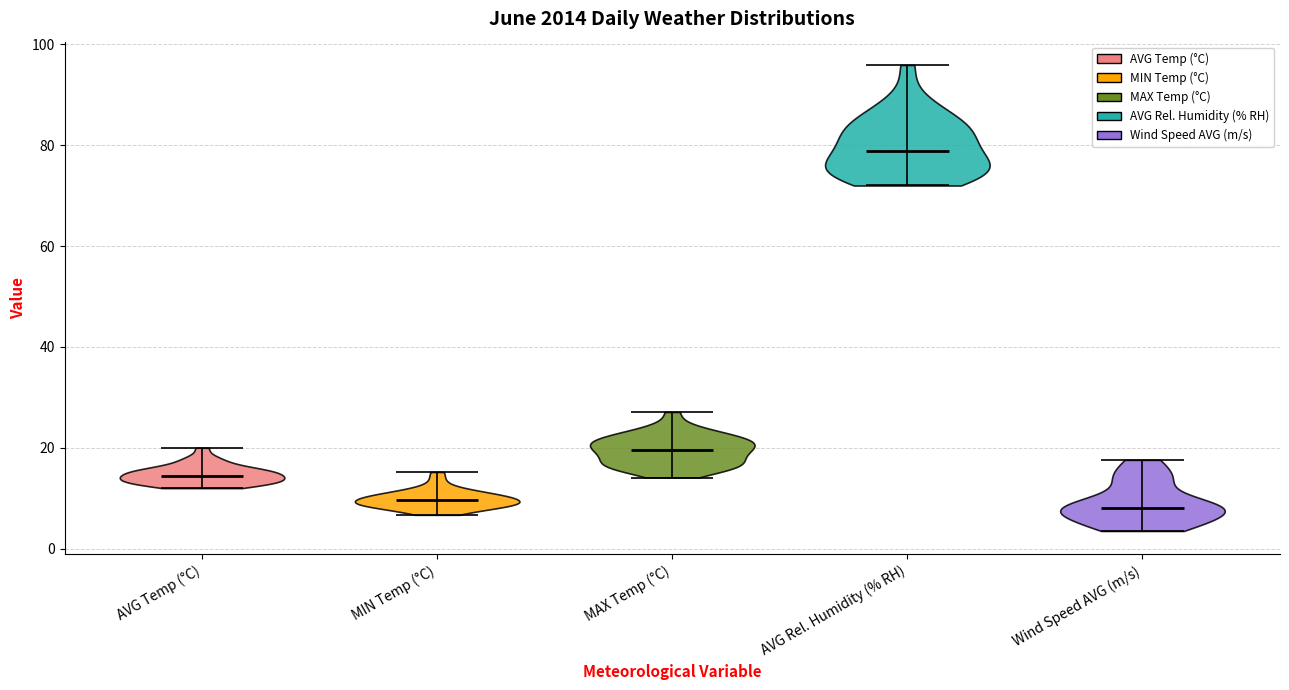

Reading left to right, read every violin against the y-axis: where its median line is, and the lowest and highest points it reaches. The values are not printed on the chart, so give them approximately, as read against the axis.

AVG Temp (°C): median line 14, lowest point 12, highest point 20
MIN Temp (°C): median line 10, lowest point 6, highest point 16
MAX Temp (°C): median line 20, lowest point 14, highest point 28
AVG Rel. Humidity (% RH): median line 78, lowest point 72, highest point 96
Wind Speed AVG (m/s): median line 8, lowest point 4, highest point 18